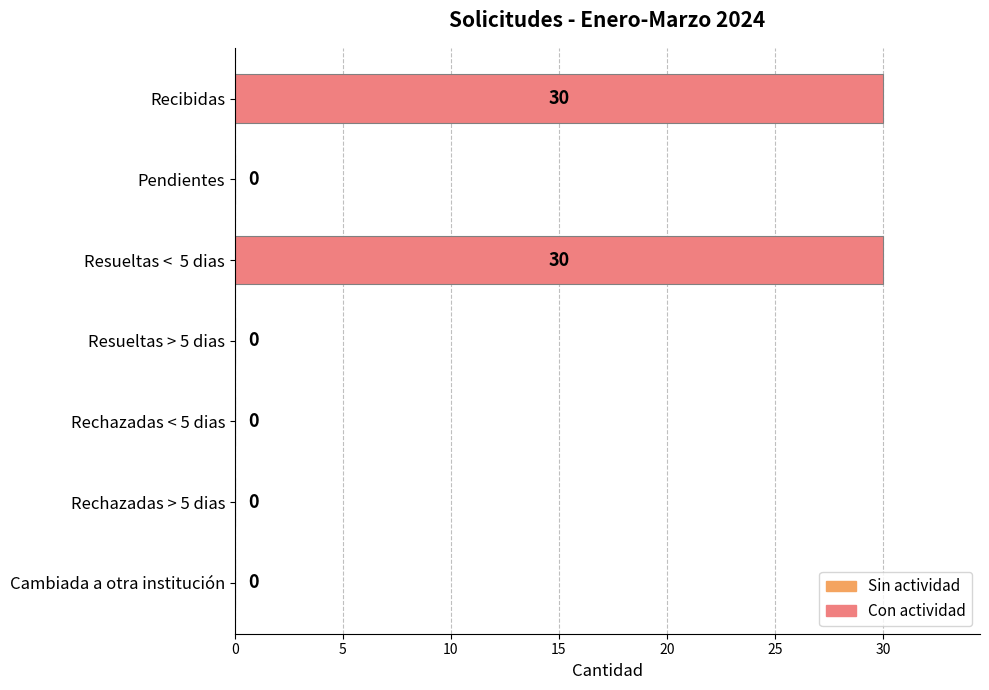

What is the sum of the values at Resueltas <  5 dias and Resueltas > 5 dias?

30